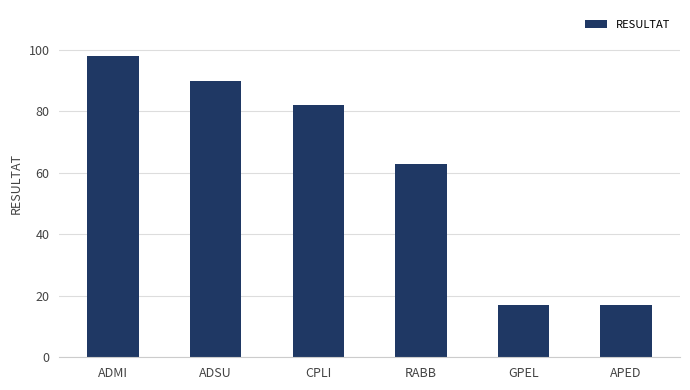

What is the average value?

61